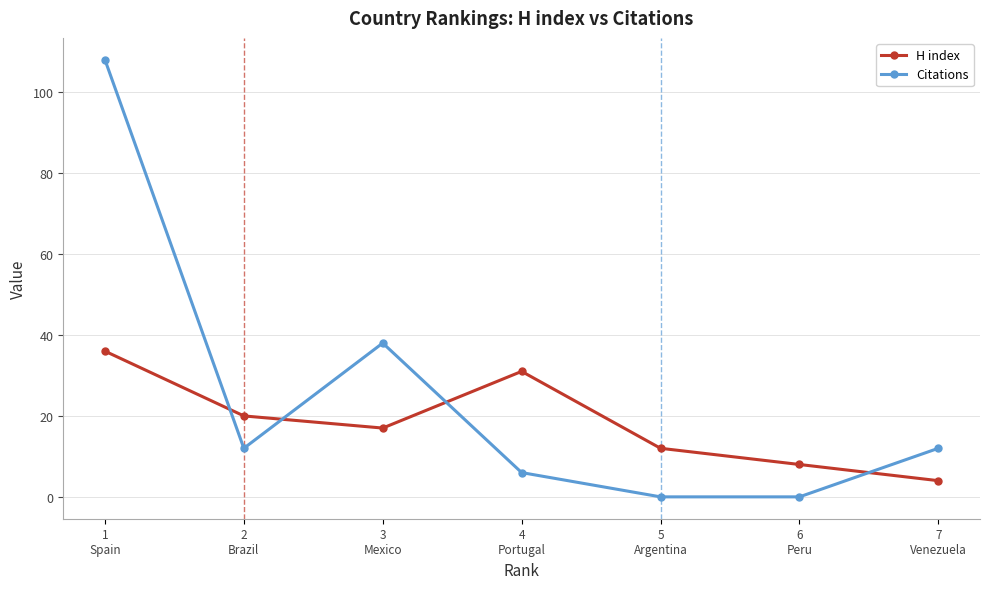

Where is the first local maximum for H index?

4
Portugal